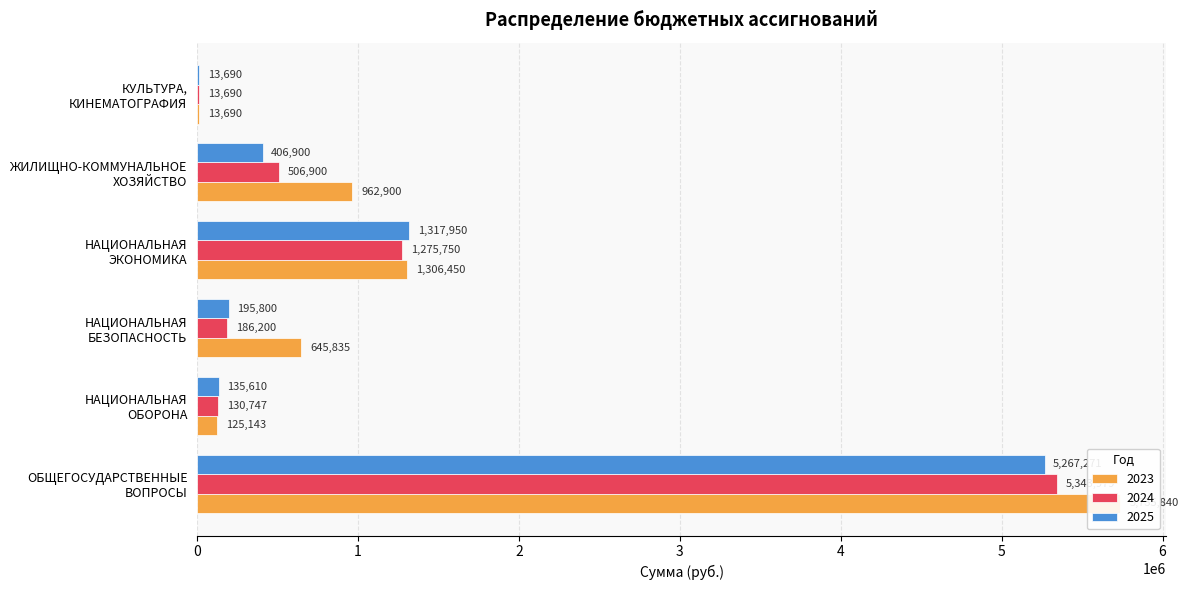

True or false: 2023 has a value of 5735840.3 at ОБЩЕГОСУДАРСТВЕННЫЕ
ВОПРОСЫ.

True